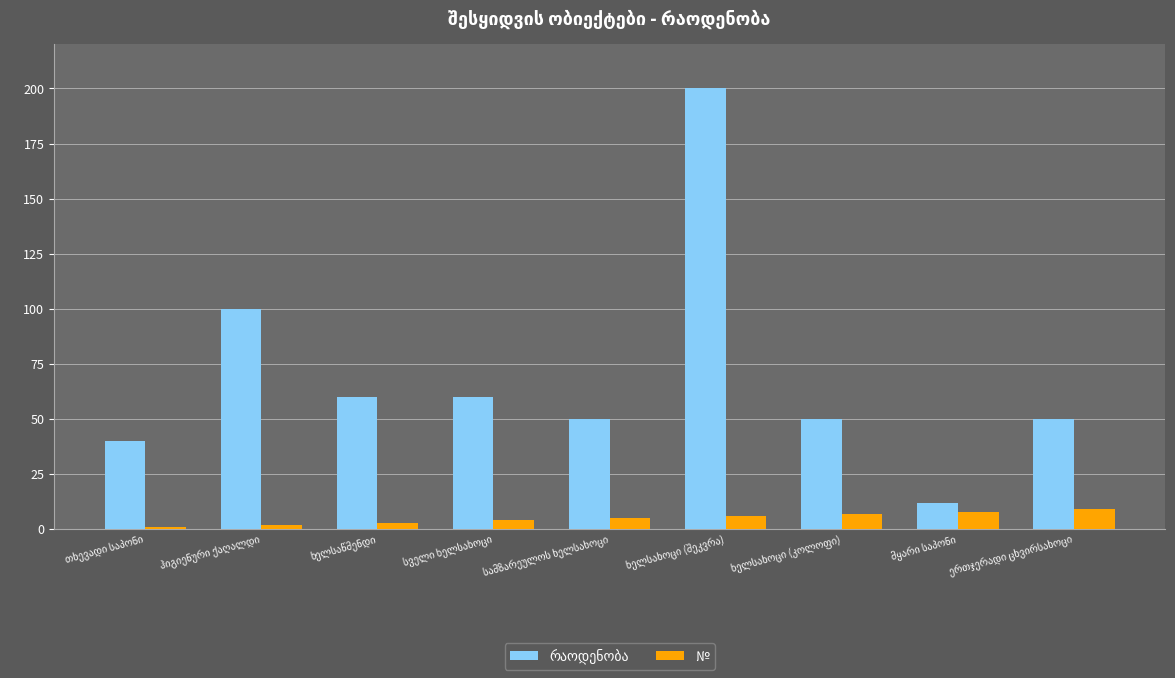

What is the difference between the maximum and minimum values in the № series?

8